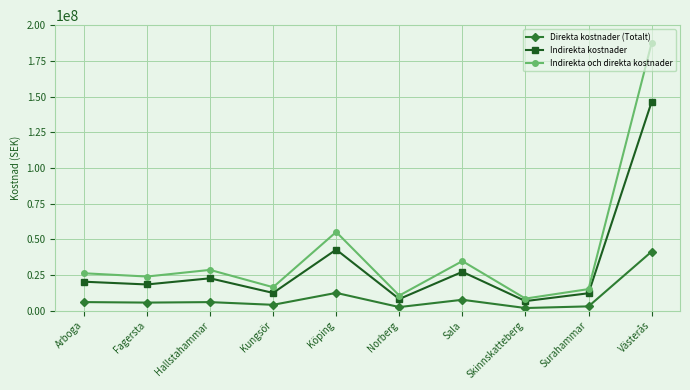

Between Fagersta and Norberg, which series saw the biggest shift?

Indirekta och direkta kostnader